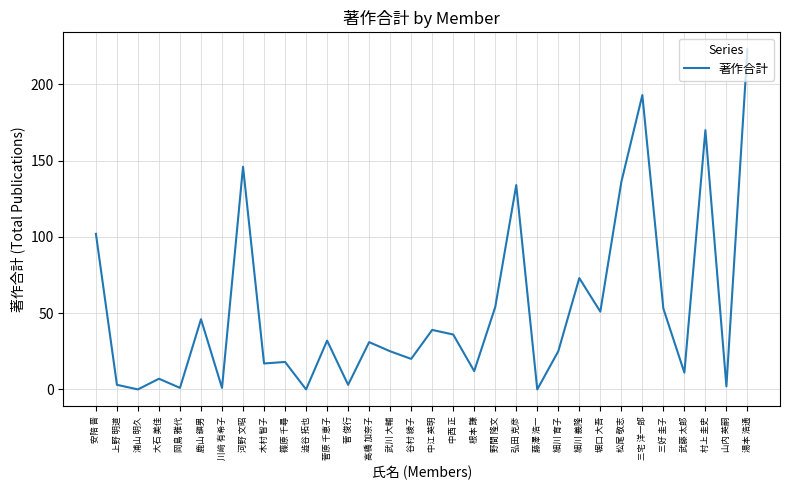

Where is the first local maximum?

大石 美佳